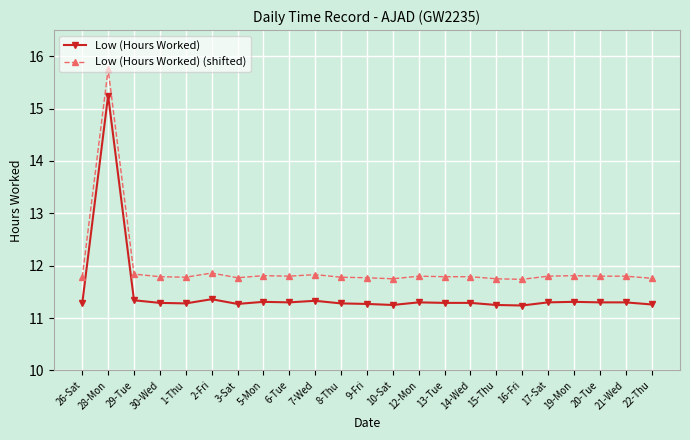

What is the total value across all series at 3-Sat?

23.0